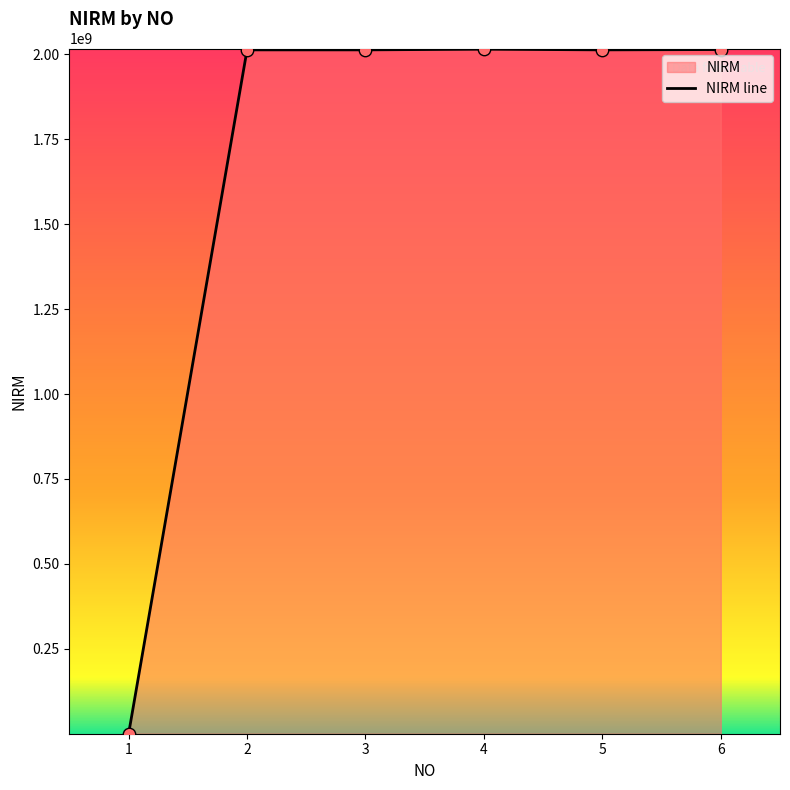

Approximately how many times larger is the value at 5 compared to 4?

1.0